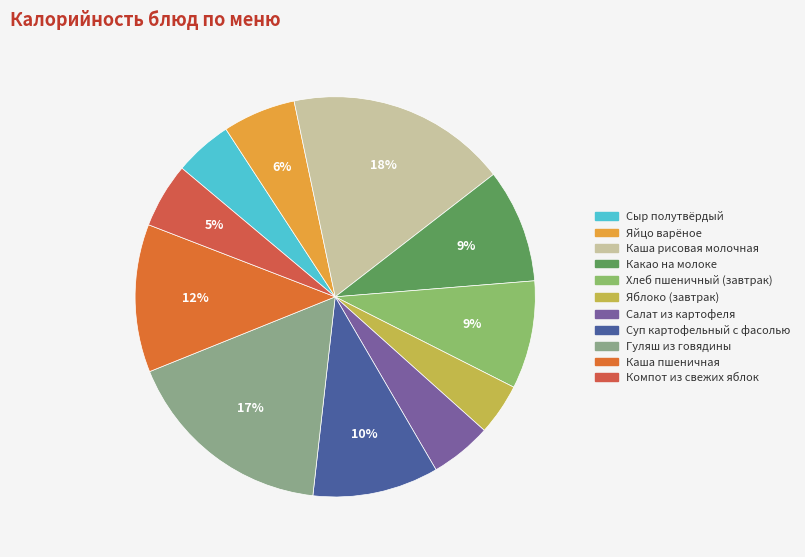

Which category has the smallest portion of the pie?

Яблоко (завтрак)